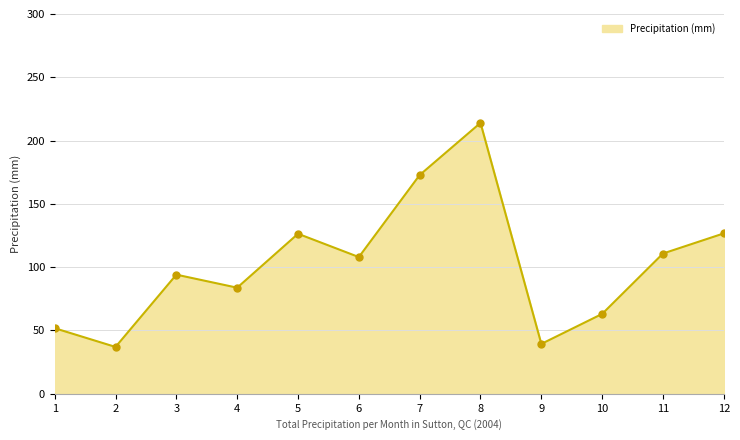

Between 12 and 6, which is larger?

12